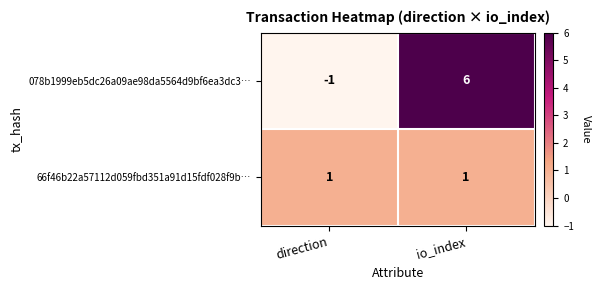

What is the sum of all 078b1999eb5dc26a09ae98da5564d9bf6ea3dc3… values?

5